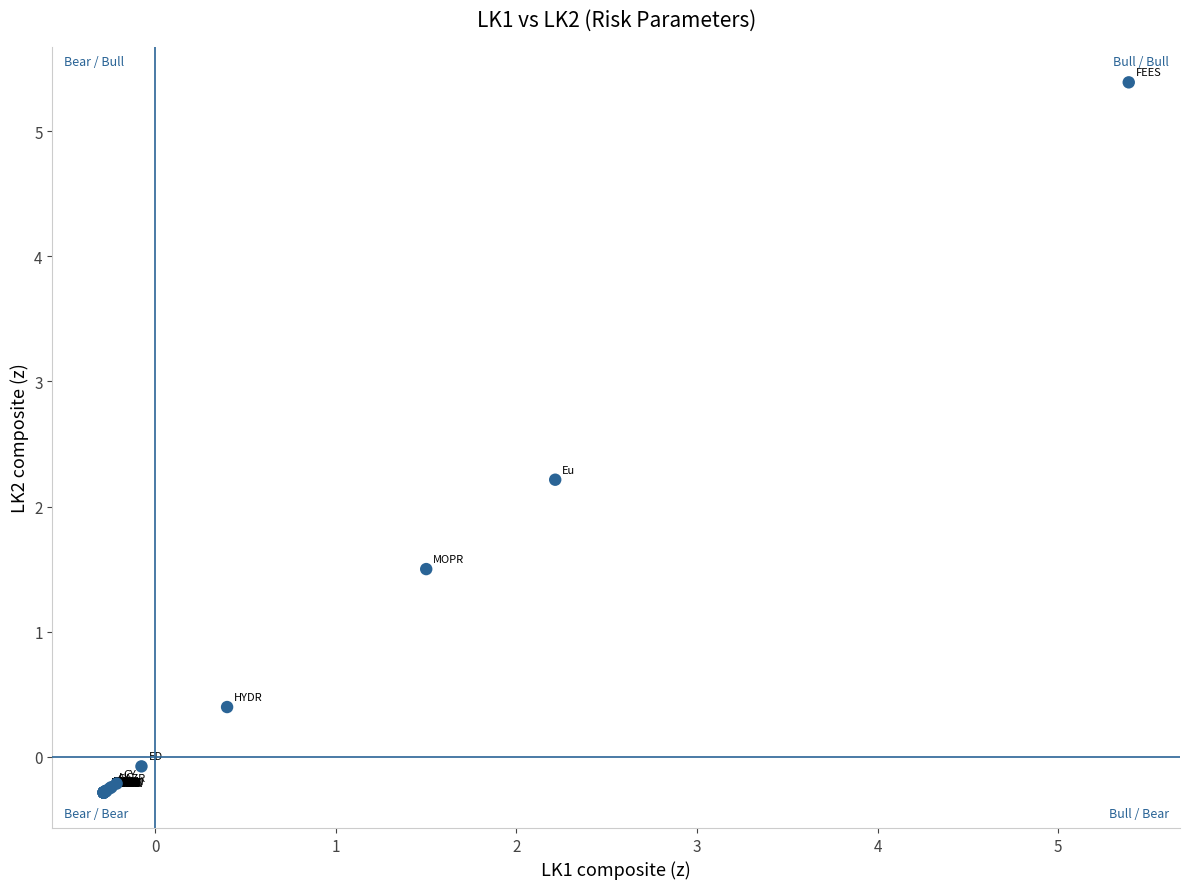

What Y value in the scatter plot is closest to 2?

2.2